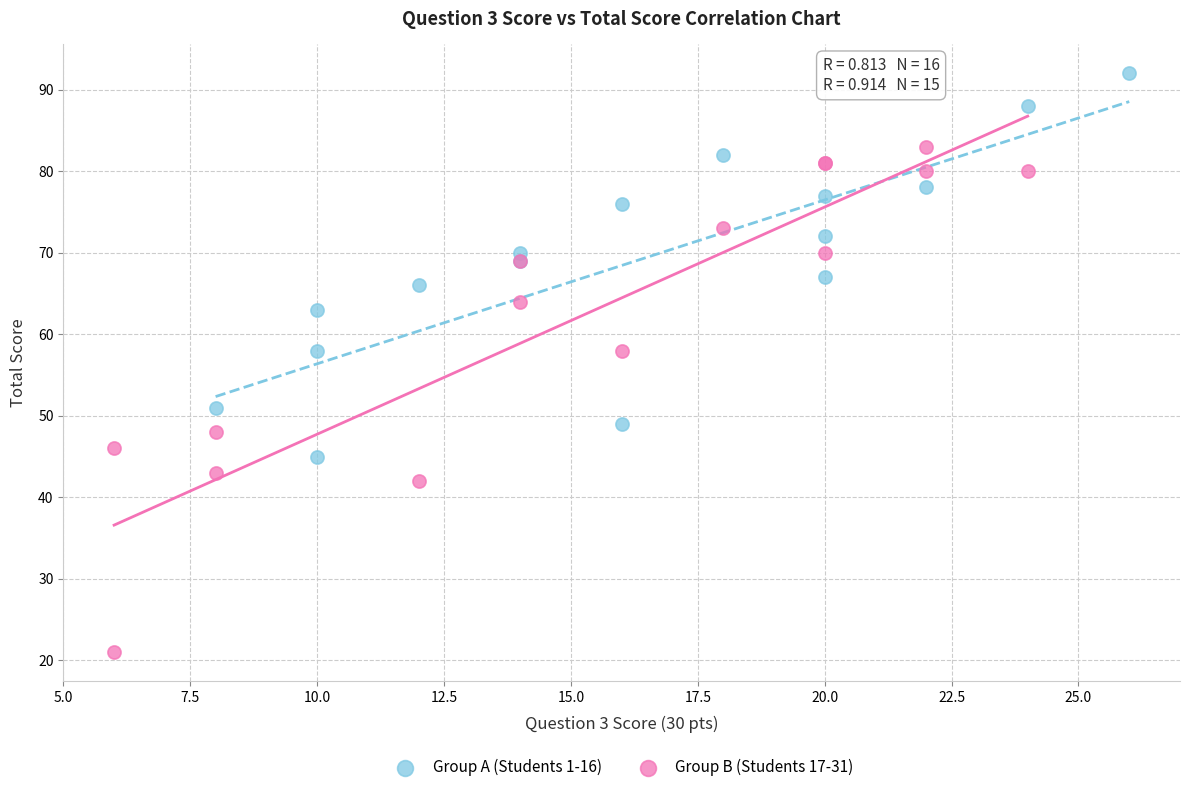

What are all the series names shown in the legend?

Group A (Students 1-16), Group B (Students 17-31)